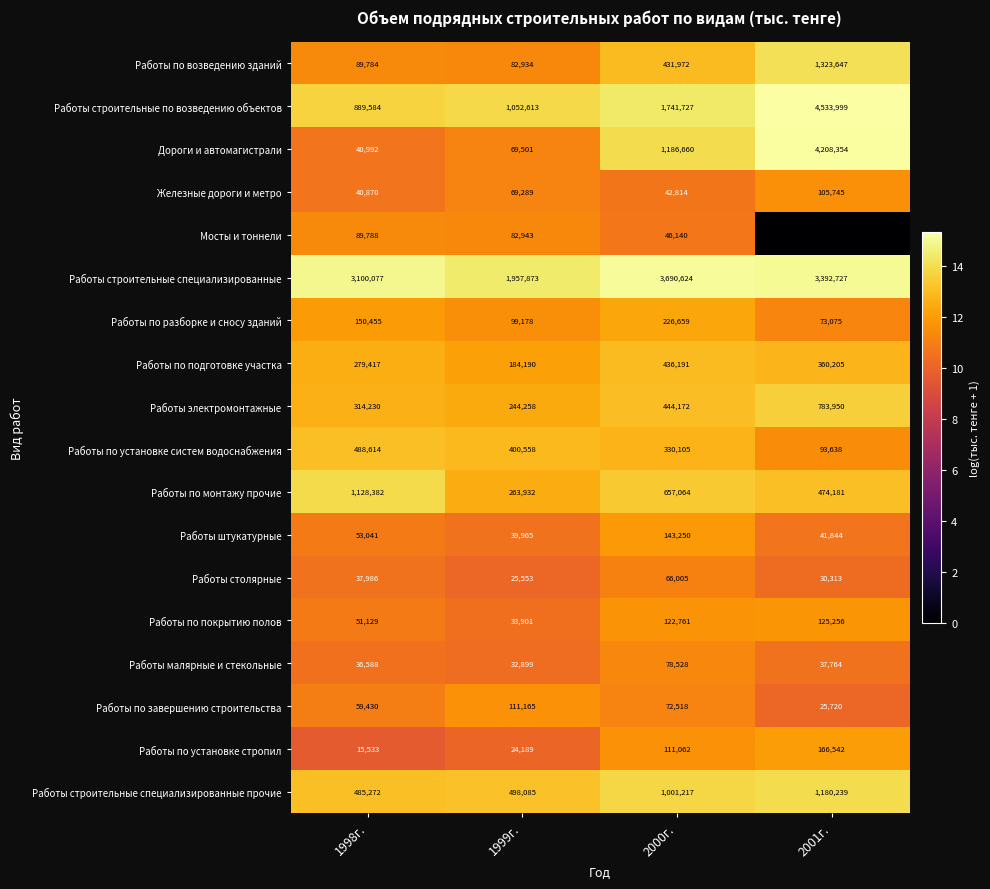

What is the spread (max minus min) of values at 1999г.?

1933684